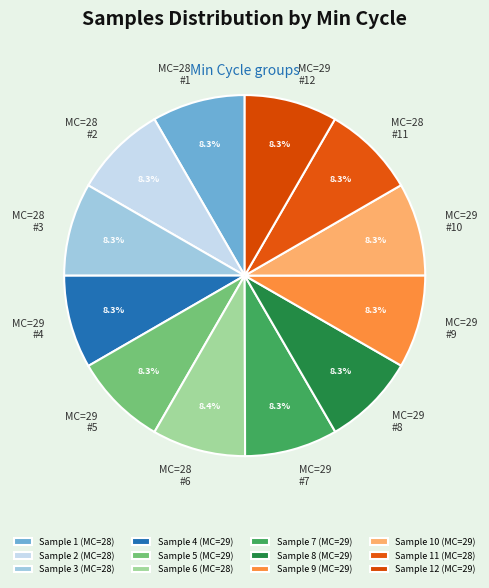

Is there a majority slice in this chart?

No